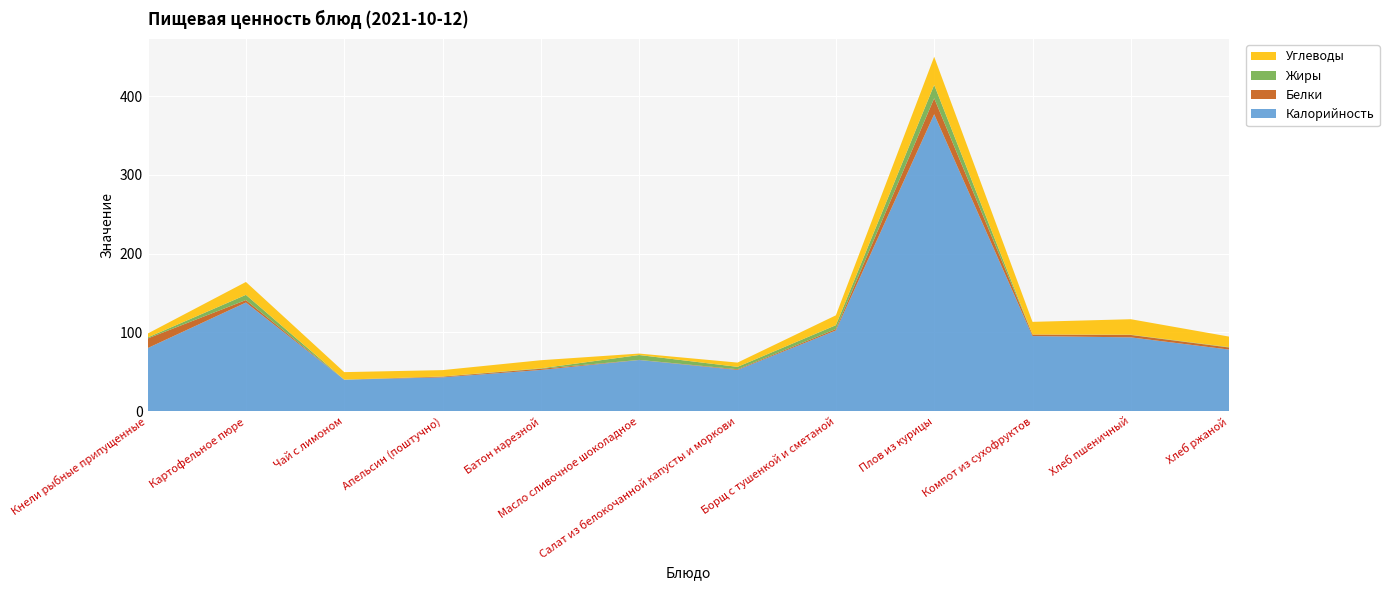

Reading left to right, list all the values displayed in this chart.

Калорийность: 80.1	138.0	40.0	43.0	52.4	65.0	52.4	102.5	377.0	95.4	93.8	78.2
Белки: 12.2	3.1	0.0	0.9	1.5	0.1	0.8	1.8	20.3	2.0	3.0	2.6
Жиры: 1.3	6.6	0.1	0.2	0.6	6.2	3.0	4.9	17.0	0.0	0.3	0.5
Углеводы: 5.0	16.4	9.5	8.1	10.3	1.9	5.4	12.5	35.7	16.1	19.7	13.4